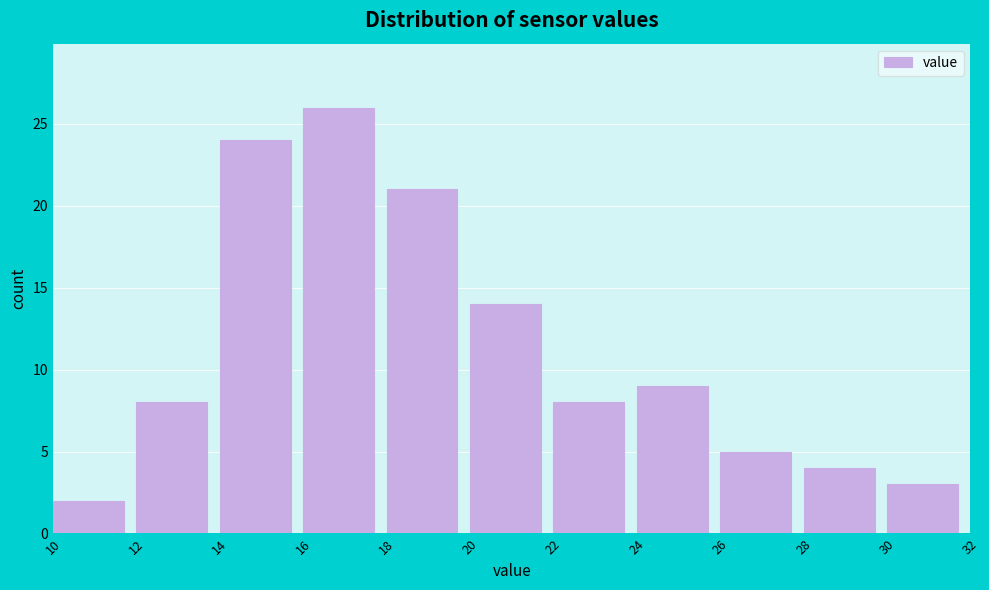

Reading left to right, transcribe this chart: for each bar, give the range it covers on the x-axis and its height. The values are not printed on the chart, so give them approximately, as read against the axis.

10 to 12: 2
12 to 14: 8
14 to 16: 24
16 to 18: 26
18 to 20: 21
20 to 22: 14
22 to 24: 8
24 to 26: 9
26 to 28: 5
28 to 30: 4
30 to 32: 3